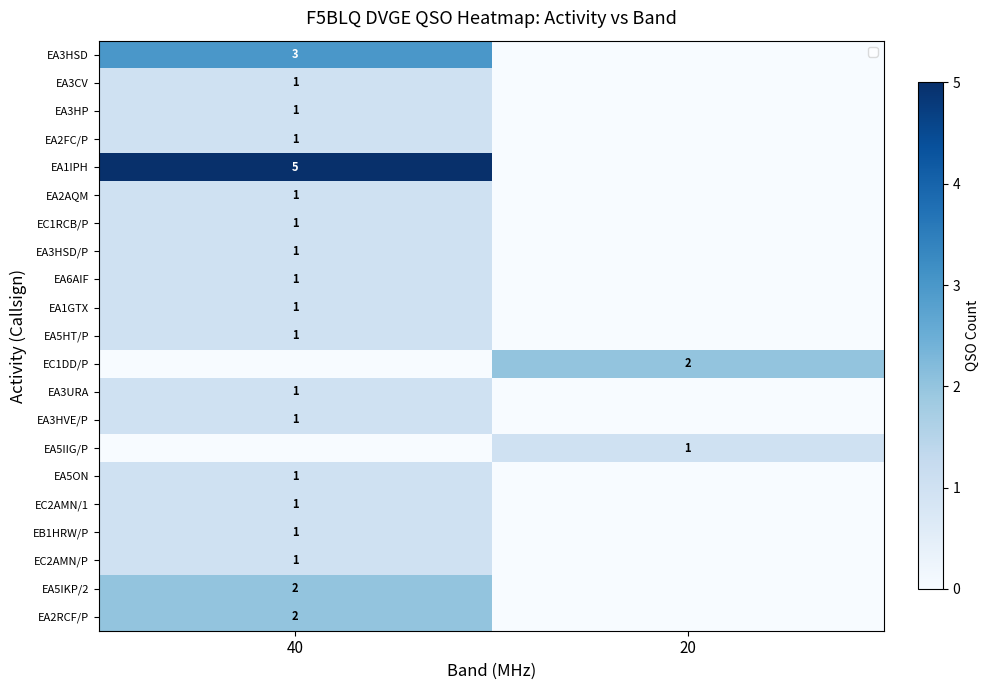

What is the highest value of the EA5IIG/P series?

1